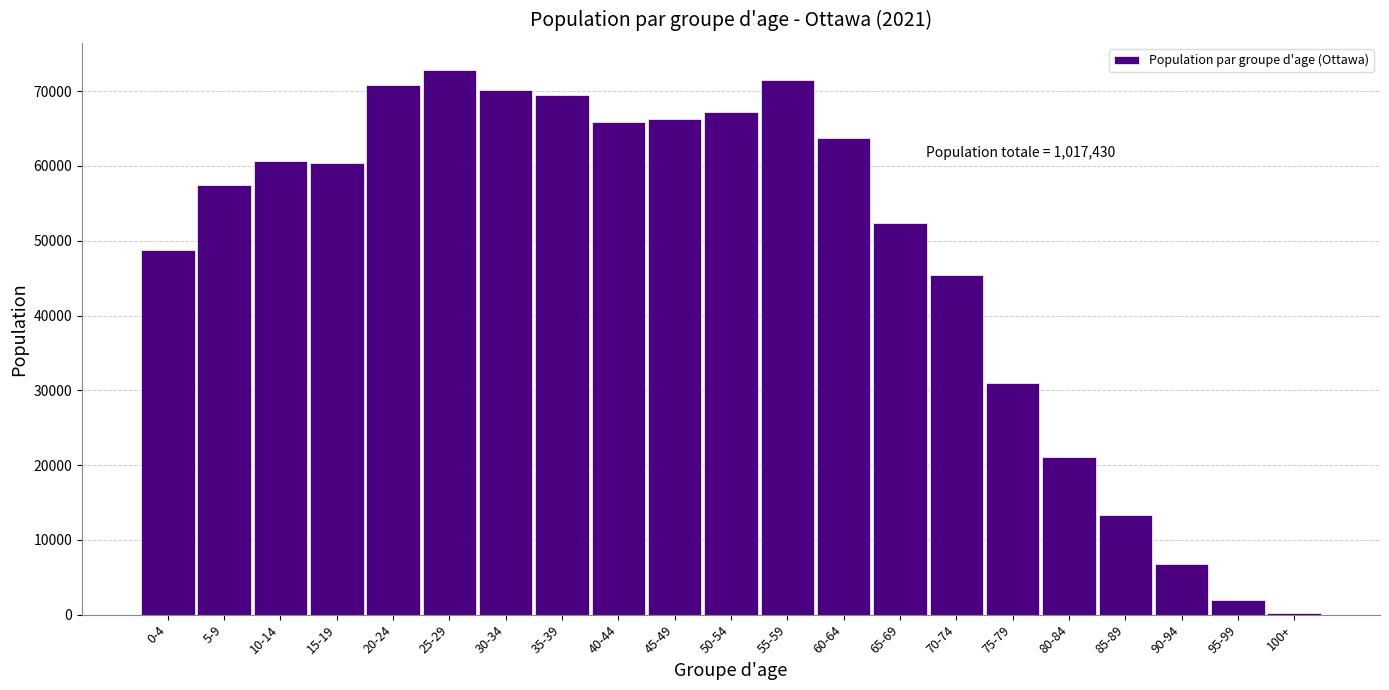

Reading right to left, transcribe all the data shown in this chart.

100+=275	95-99=1960	90-94=6775	85-89=13385	80-84=21080	75-79=30940	70-74=45375	65-69=52355	60-64=63795	55-59=71465	50-54=67265	45-49=66240	40-44=65890	35-39=69520	30-34=70190	25-29=72830	20-24=70785	15-19=60385	10-14=60720	5-9=57410	0-4=48790